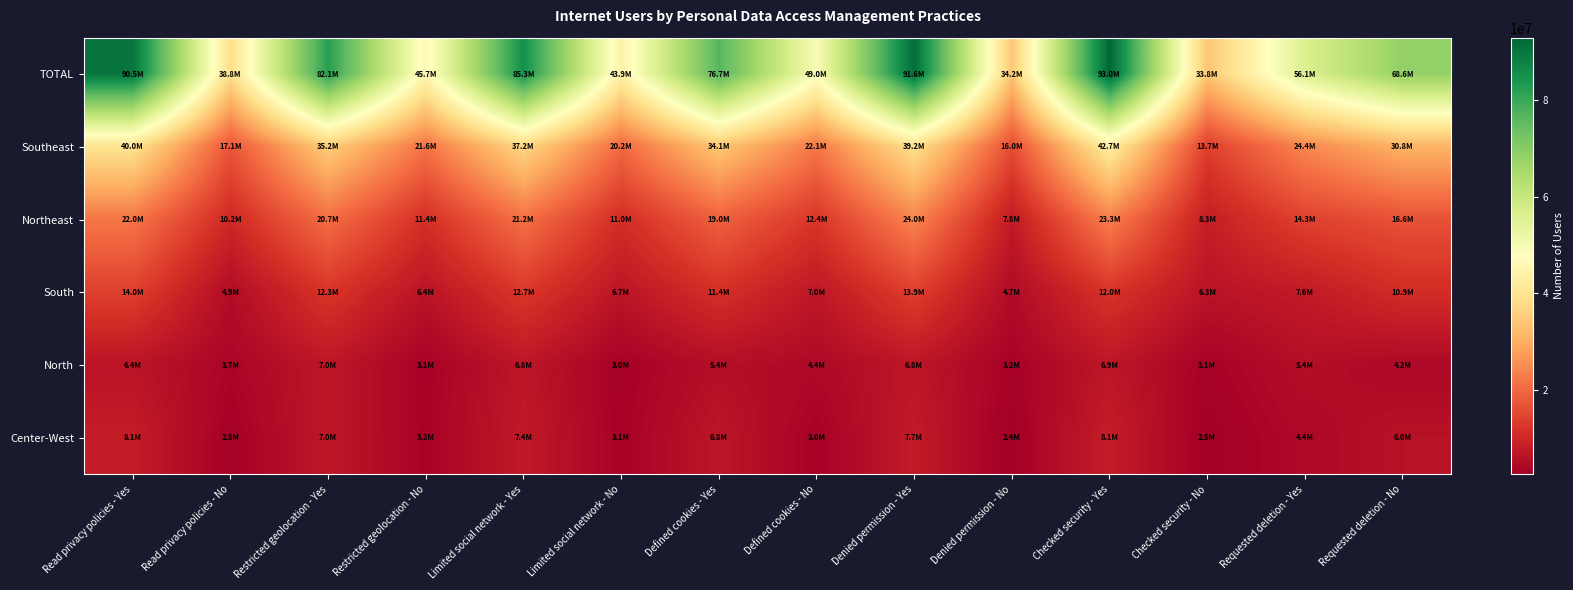

How many series are shown in this chart?

6